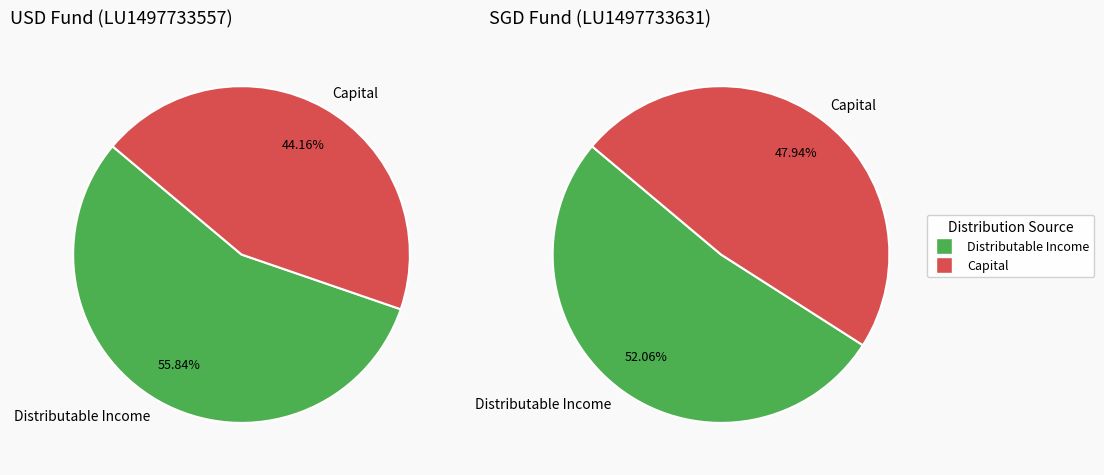

Which slice is the smallest?

USD